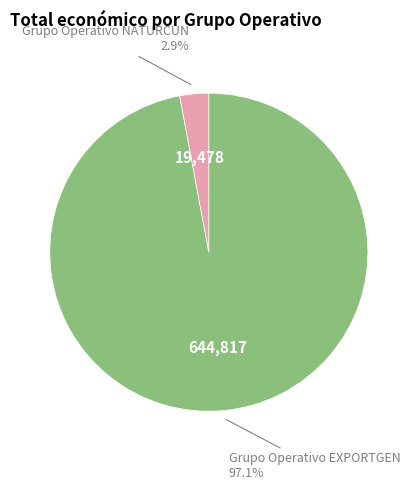

To the nearest percent, what is the average slice percentage?

50%